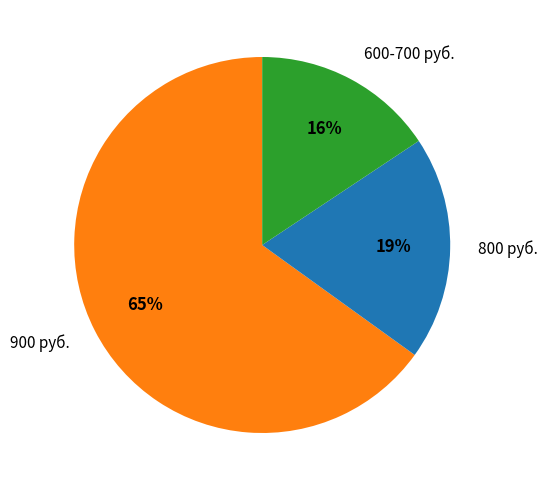

To the nearest percent, what is the average slice percentage?

33%